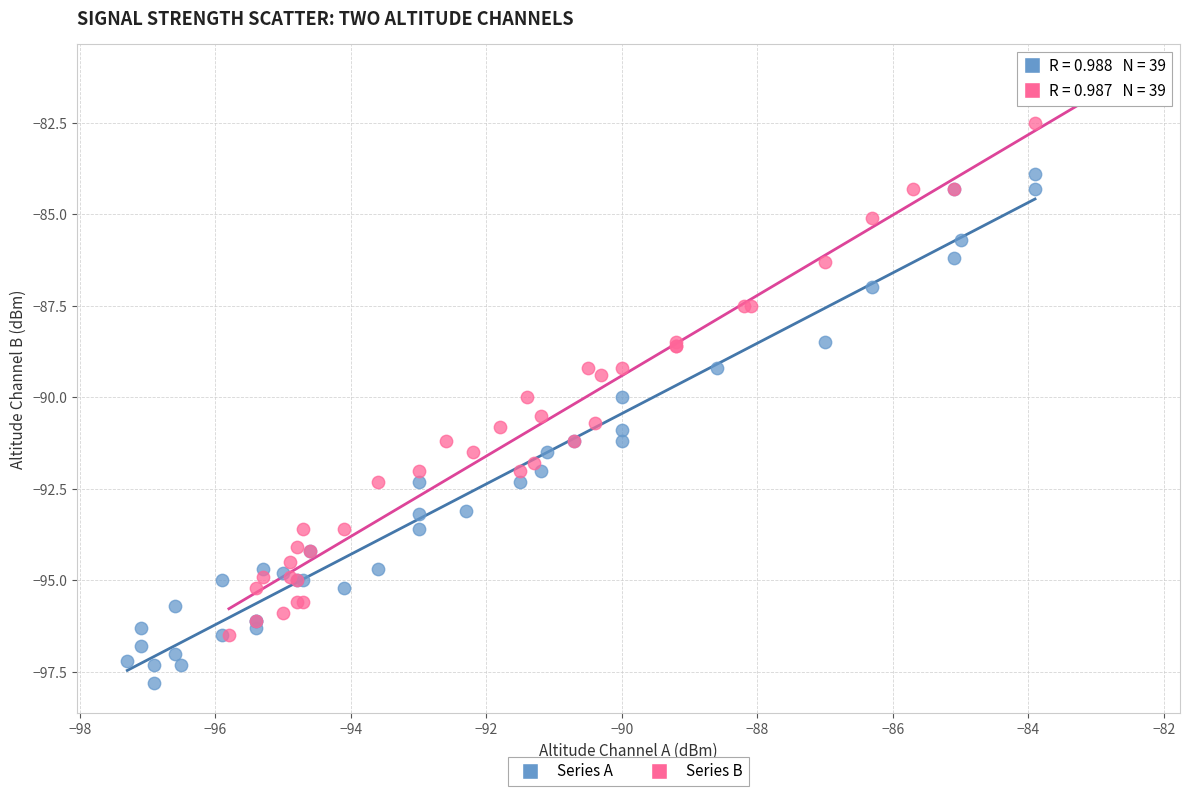

Which series reaches the maximum Y coordinate?

Series B